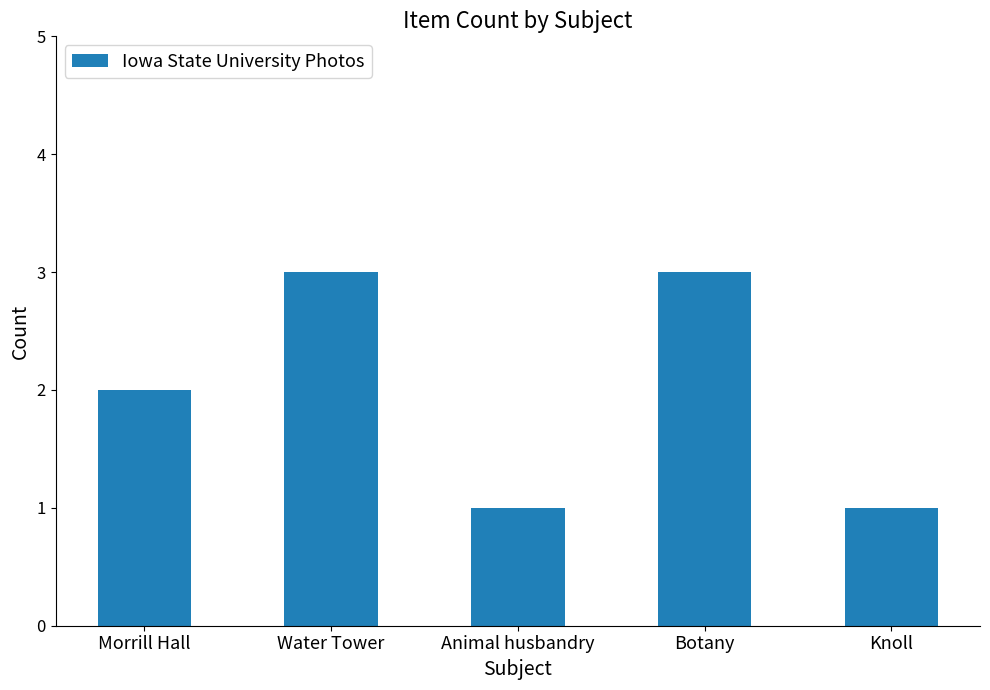

How many categories are shown in the chart?

5